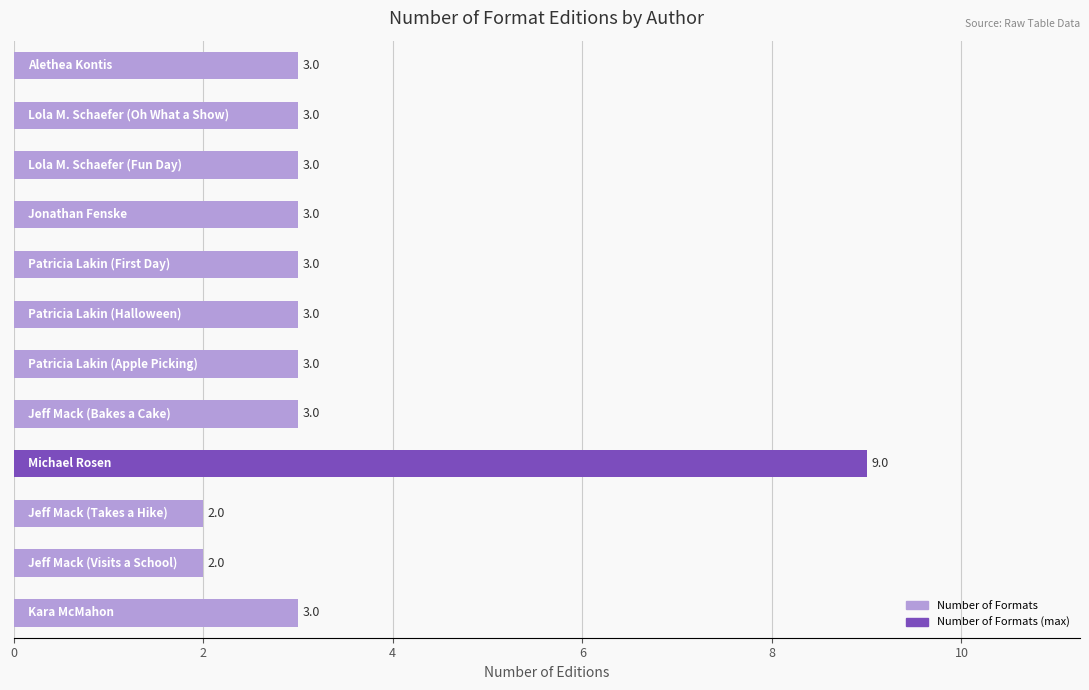

What is the value of the 12th bar from the top?

3